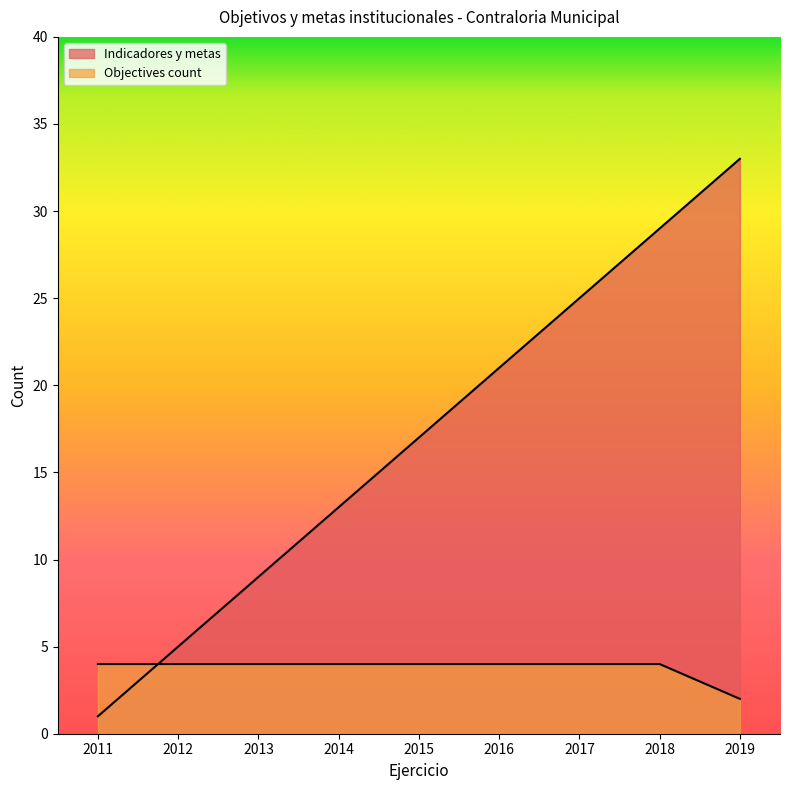

Count the number of data series in this chart.

2